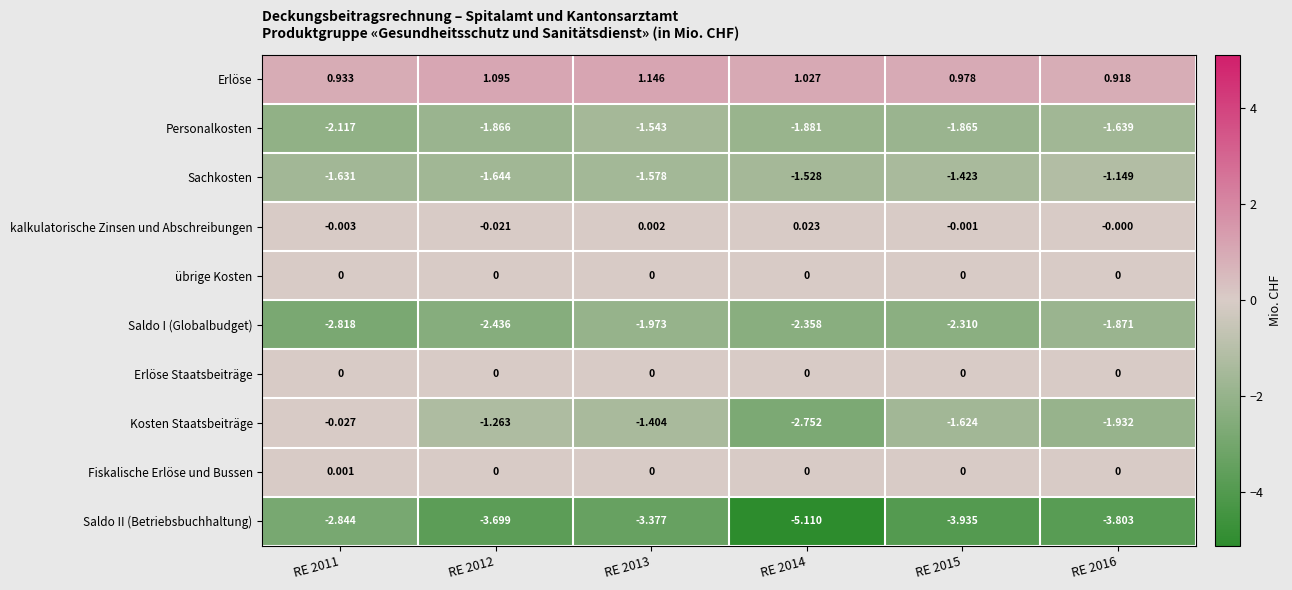

What is the difference between the highest and lowest values at RE 2012?

4.8